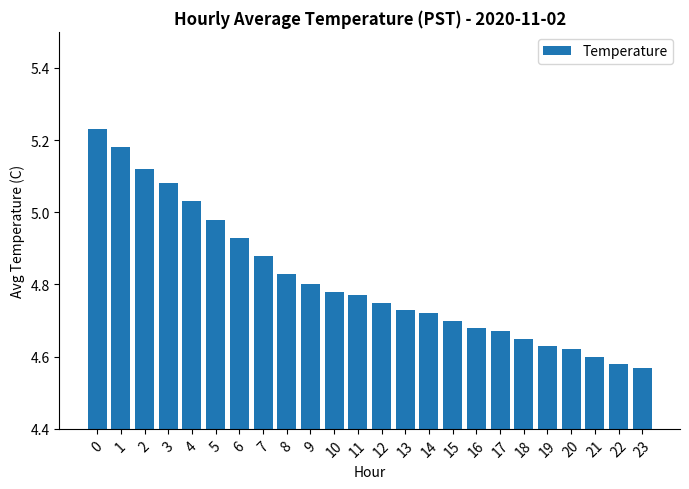

Rank the categories by value from lowest to highest.

23, 22, 21, 20, 19, 18, 17, 16, 15, 14, 13, 12, 11, 10, 9, 8, 7, 6, 5, 4, 3, 2, 1, 0